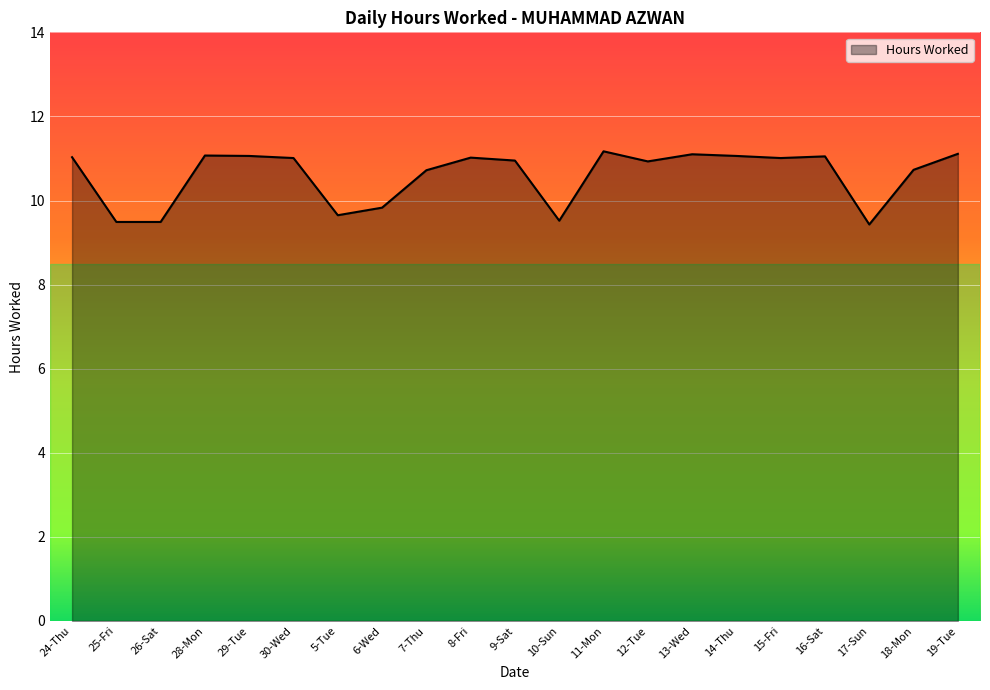

What position from the right is 13-Wed?

7